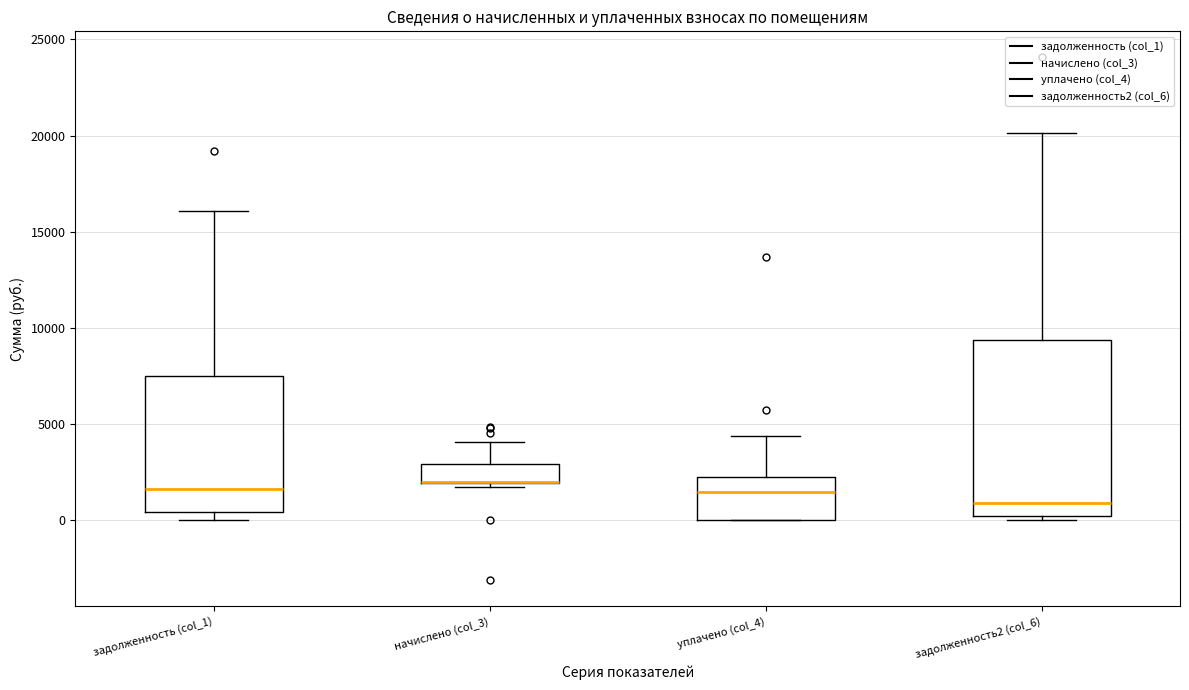

Reading left to right, transcribe this box plot: for each box, give where its median line is, the range the box spans, and where its two whiskers end, as read against the y-axis. The values are not printed on the chart, so give them approximately, as read against the axis.

задолженность (col_1): median 1500, box 500 to 7500, whiskers 0 to 16000
начислено (col_3): median 2000 (drawn on the box's lower edge), box 2000 to 3000, whiskers 1500 to 4000
уплачено (col_4): median 1500, box 0 to 2500, whiskers 0 to 4500
задолженность2 (col_6): median 1000, box 0 to 9500, whiskers 0 (just below the box's lower edge) to 20000